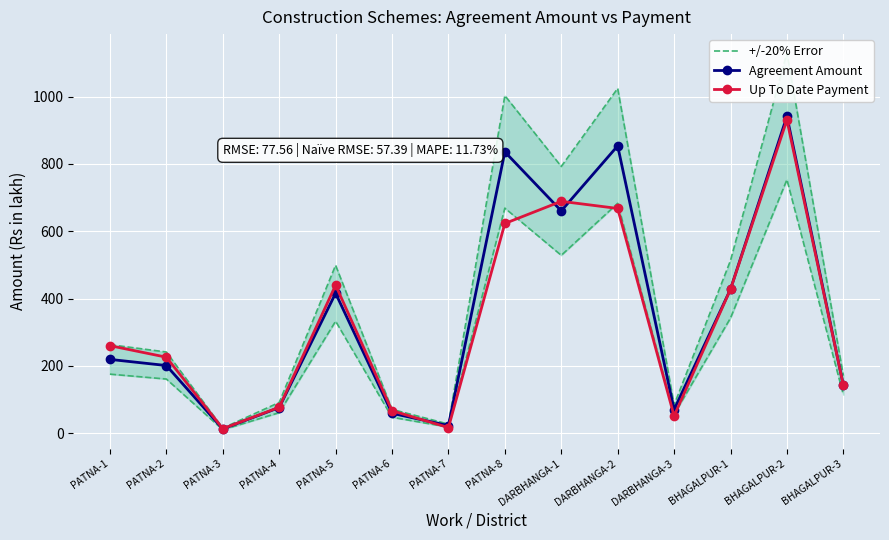

Reading right to left, what are all the values shown in this chart?

+/-20% Error: BHAGALPUR-3=170.7	BHAGALPUR-2=1130.0	BHAGALPUR-1=513.0	DARBHANGA-3=83.7	DARBHANGA-2=1024.6	DARBHANGA-1=792.6	PATNA-8=1003.1	PATNA-7=26.7	PATNA-6=70.5	PATNA-5=498.8	PATNA-4=91.0	PATNA-3=14.7	PATNA-2=240.9	PATNA-1=262.8
Agreement Amount: BHAGALPUR-3=142.3	BHAGALPUR-2=941.6	BHAGALPUR-1=427.5	DARBHANGA-3=69.7	DARBHANGA-2=853.8	DARBHANGA-1=660.5	PATNA-8=835.9	PATNA-7=22.2	PATNA-6=58.7	PATNA-5=415.6	PATNA-4=75.8	PATNA-3=12.3	PATNA-2=200.8	PATNA-1=219.0
Up To Date Payment: BHAGALPUR-3=142.3	BHAGALPUR-2=930.8	BHAGALPUR-1=427.5	DARBHANGA-3=50.9	DARBHANGA-2=667.7	DARBHANGA-1=688.9	PATNA-8=623.0	PATNA-7=16.3	PATNA-6=66.4	PATNA-5=439.6	PATNA-4=76.7	PATNA-3=13.1	PATNA-2=225.5	PATNA-1=259.8